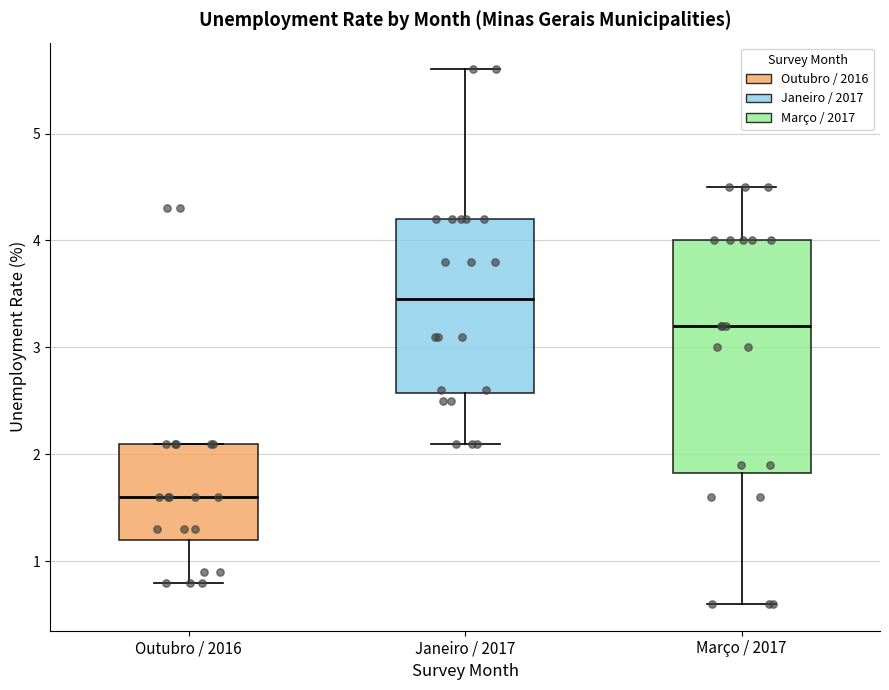

Which box has the lowest median line?

Outubro / 2016